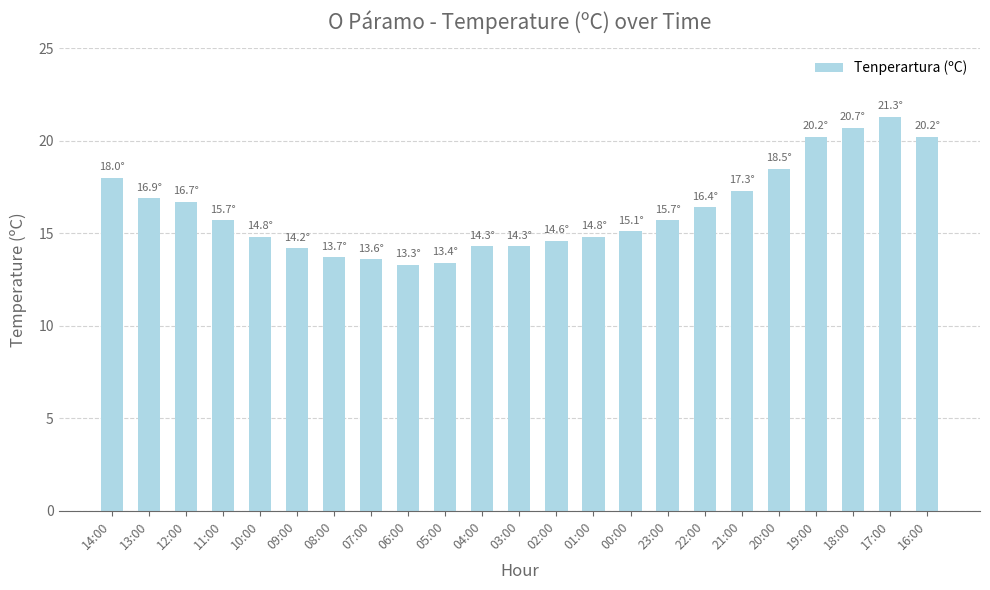

How many categories are shown in the chart?

23